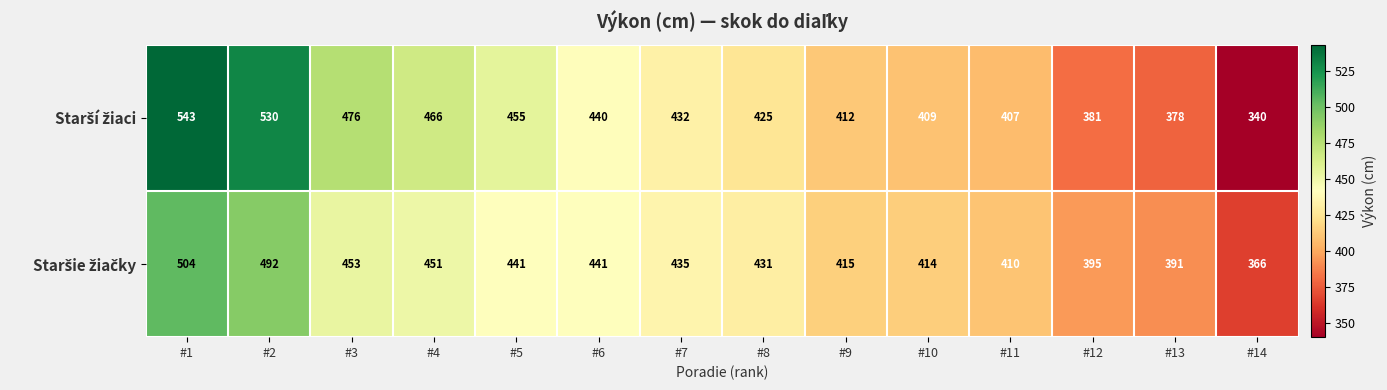

What is the spread (max minus min) of values at #13?

13